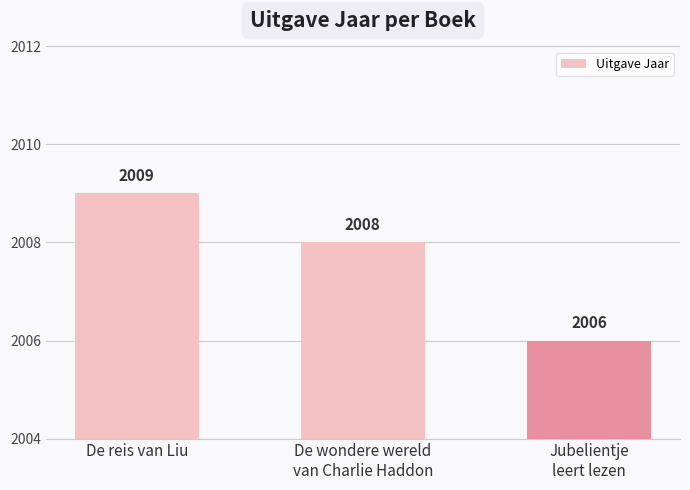

Are the bars horizontal?

No